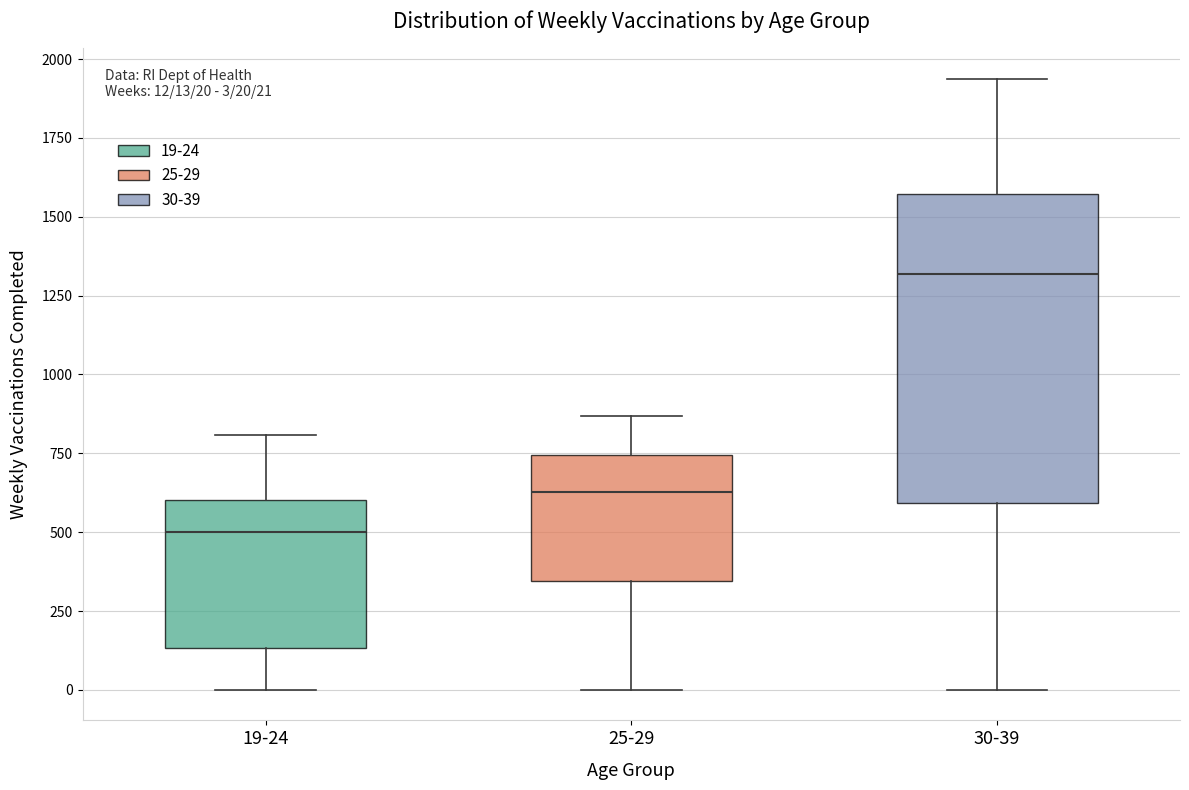

Which box has the highest median line?

30-39